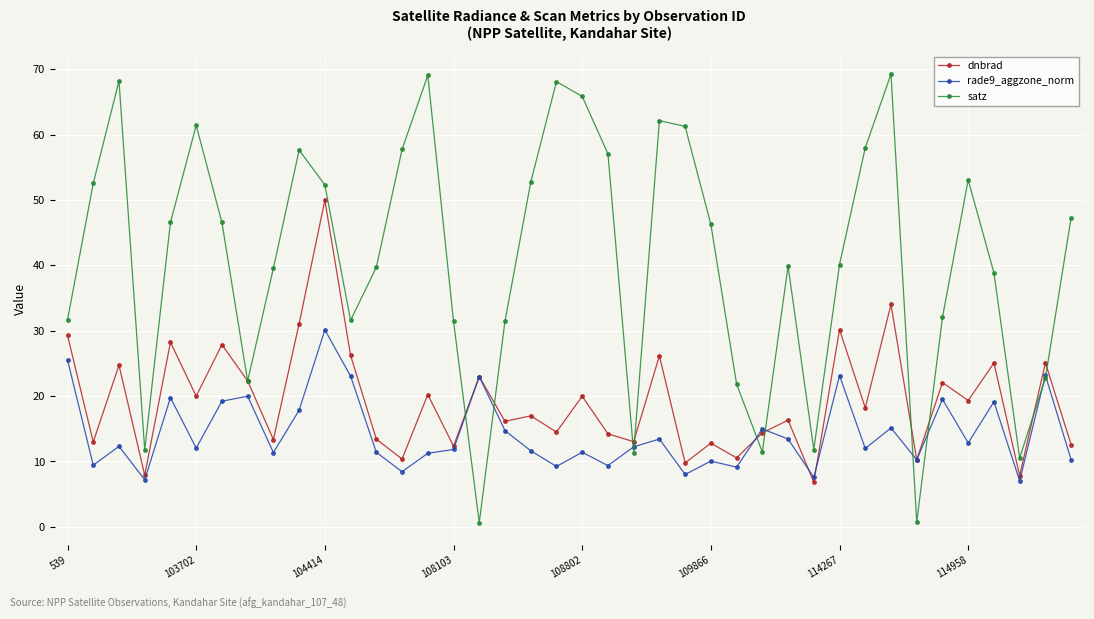

List the series in order of their peak value, lowest first.

rade9_aggzone_norm, dnbrad, satz